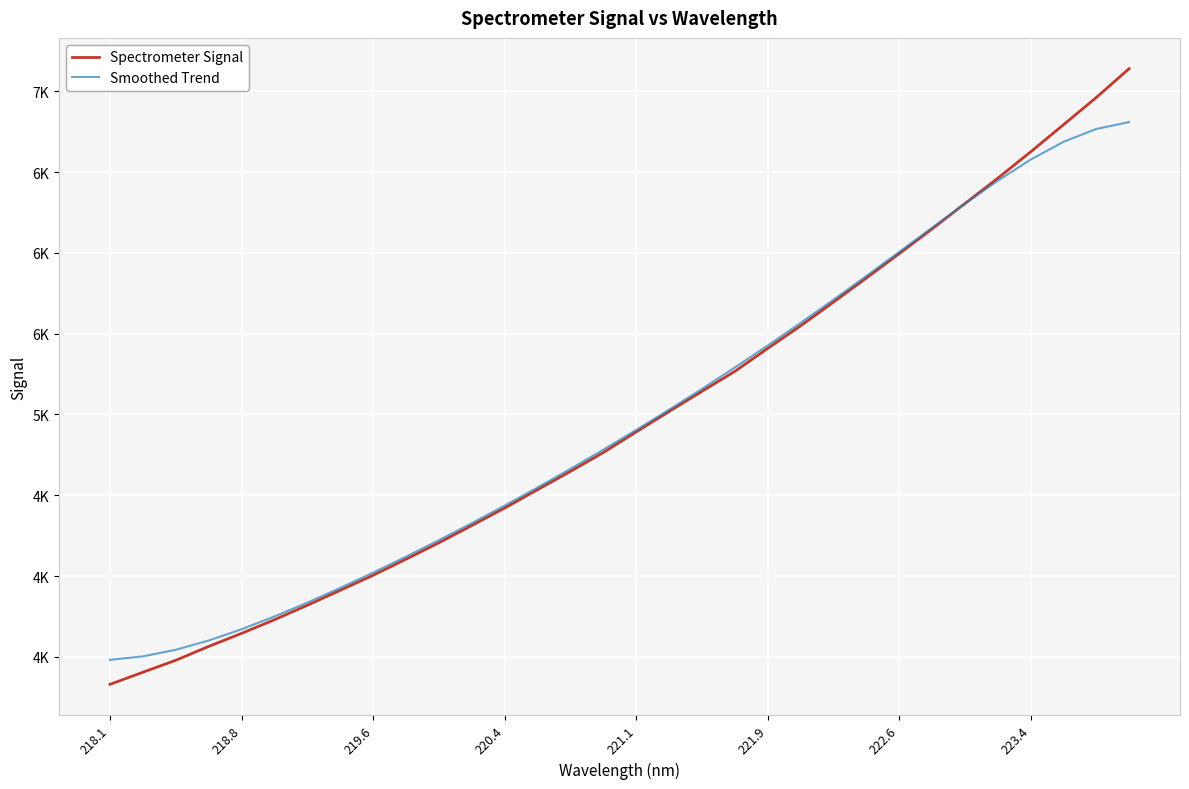

What are all the series names shown in the legend?

Spectrometer Signal, Smoothed Trend